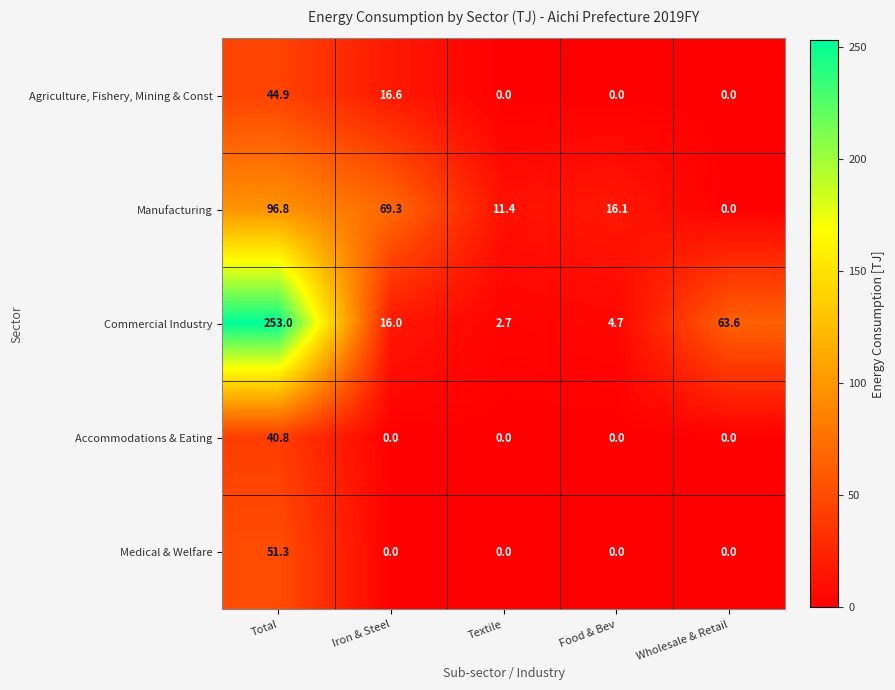

Rank the series by their maximum value, from lowest to highest.

Accommodations & Eating, Agriculture, Fishery, Mining & Const, Medical & Welfare, Manufacturing, Commercial Industry